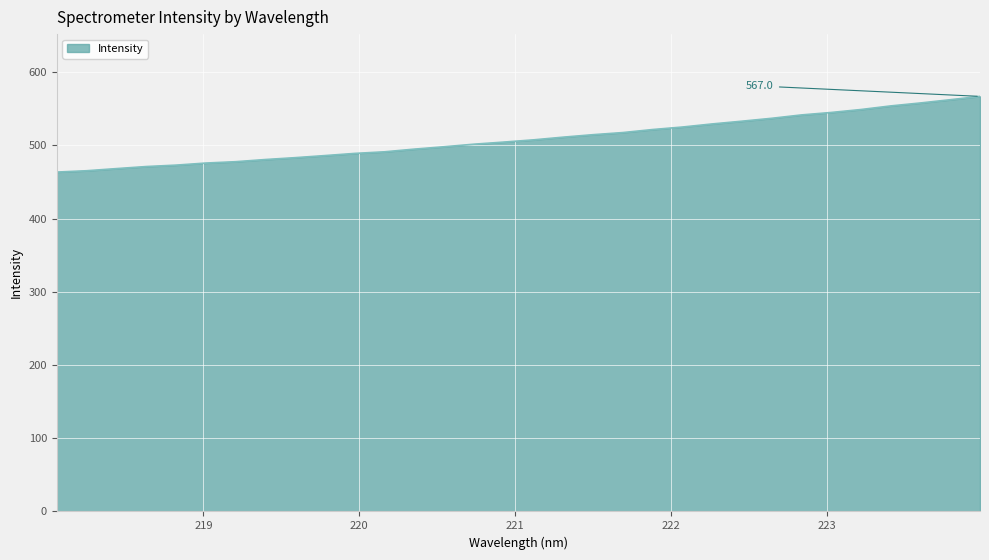

What is the difference between the maximum and minimum values?

103.4